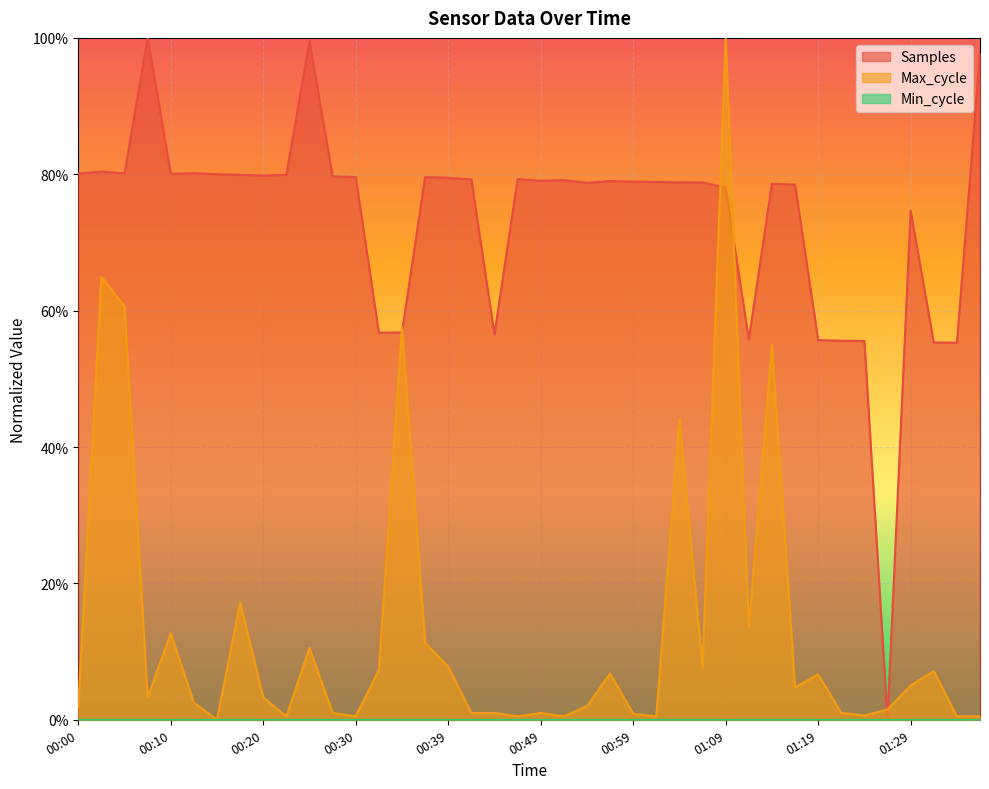

True or false: Samples has more than 1 points higher than both neighbors.

True